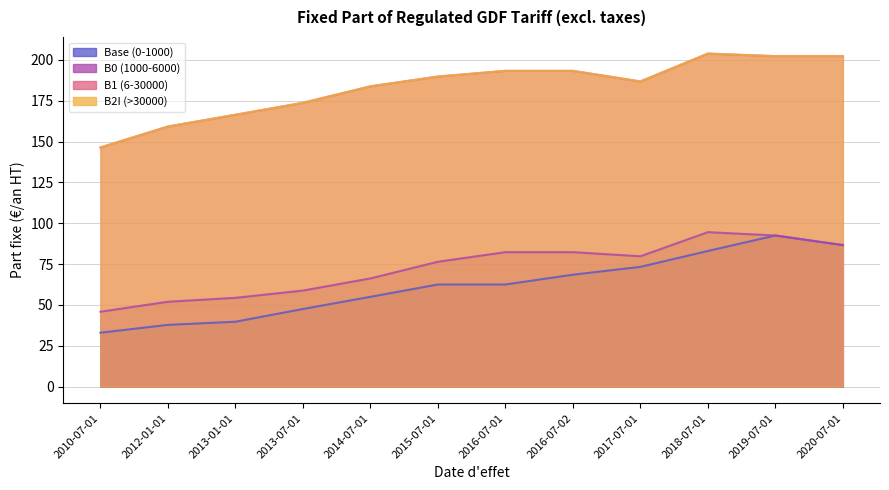

True or false: Base (0-1000) and B0 (1000-6000) intersect in this chart.

False